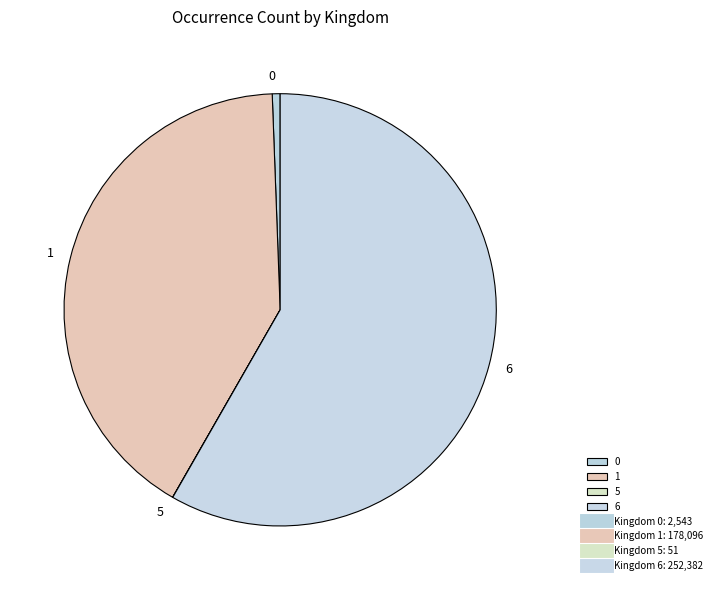

Does any single category account for the majority?

Yes